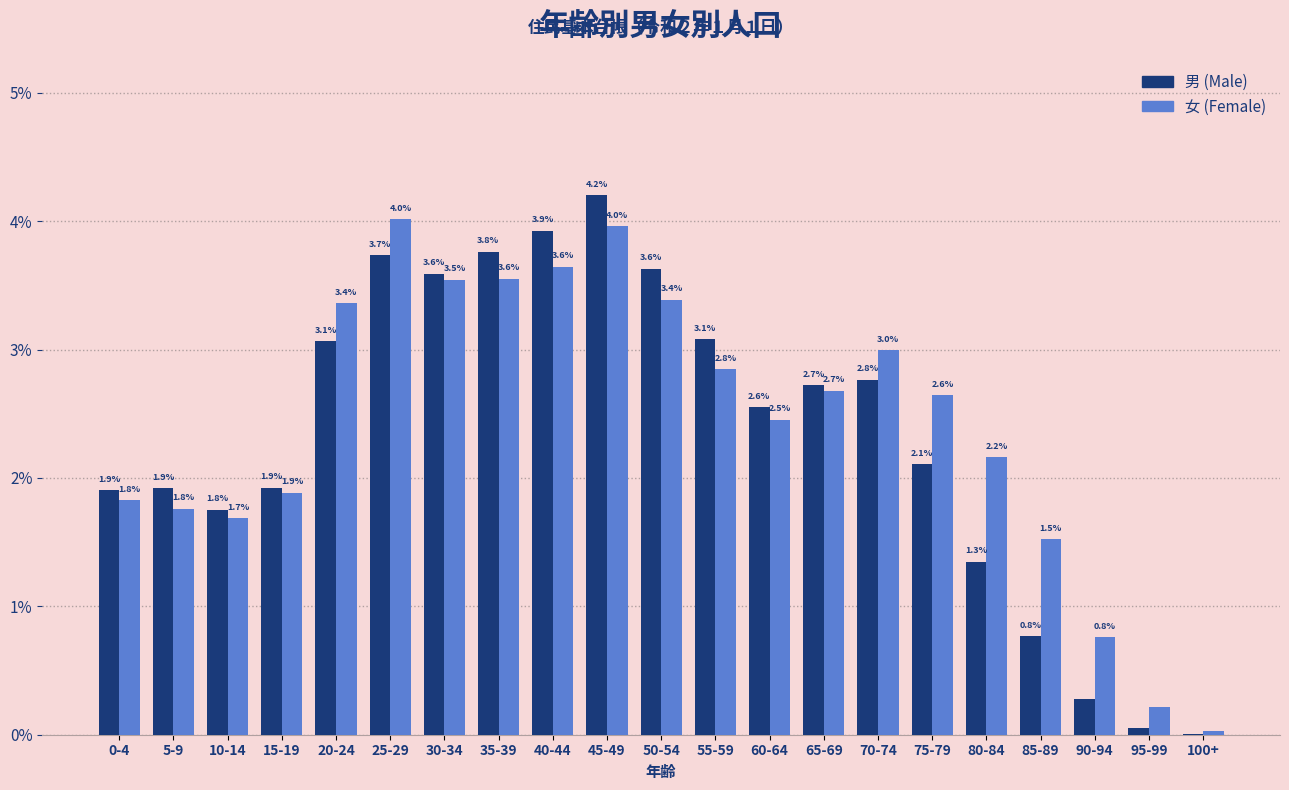

The 男 (Male) series shows 1.3 at 15-19. True or false?

False